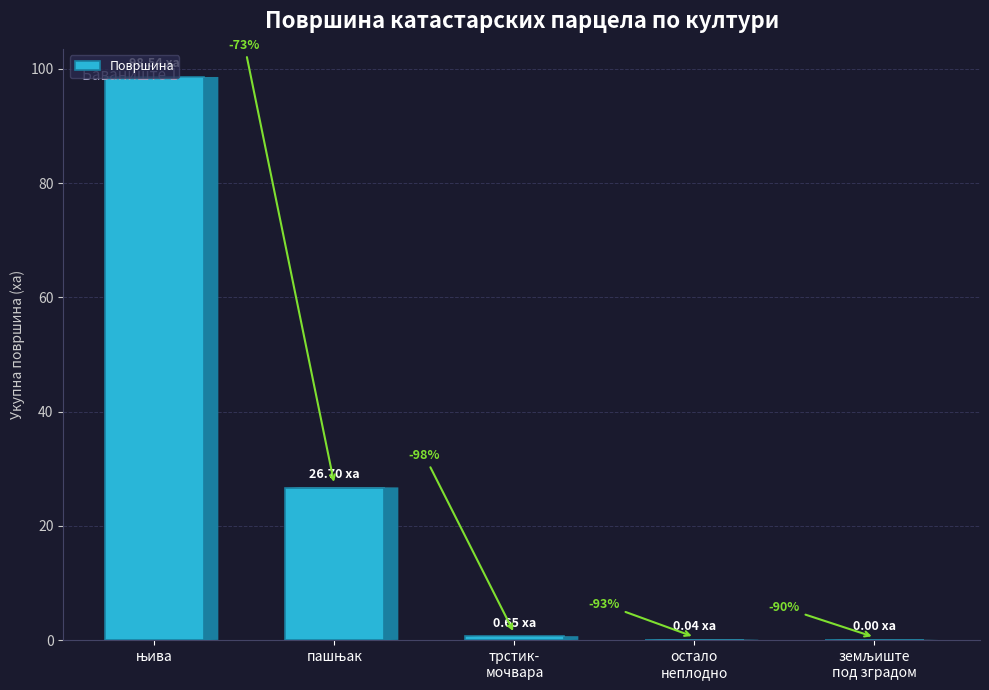

The chart shows a value of 41.3 at њива. True or false?

False